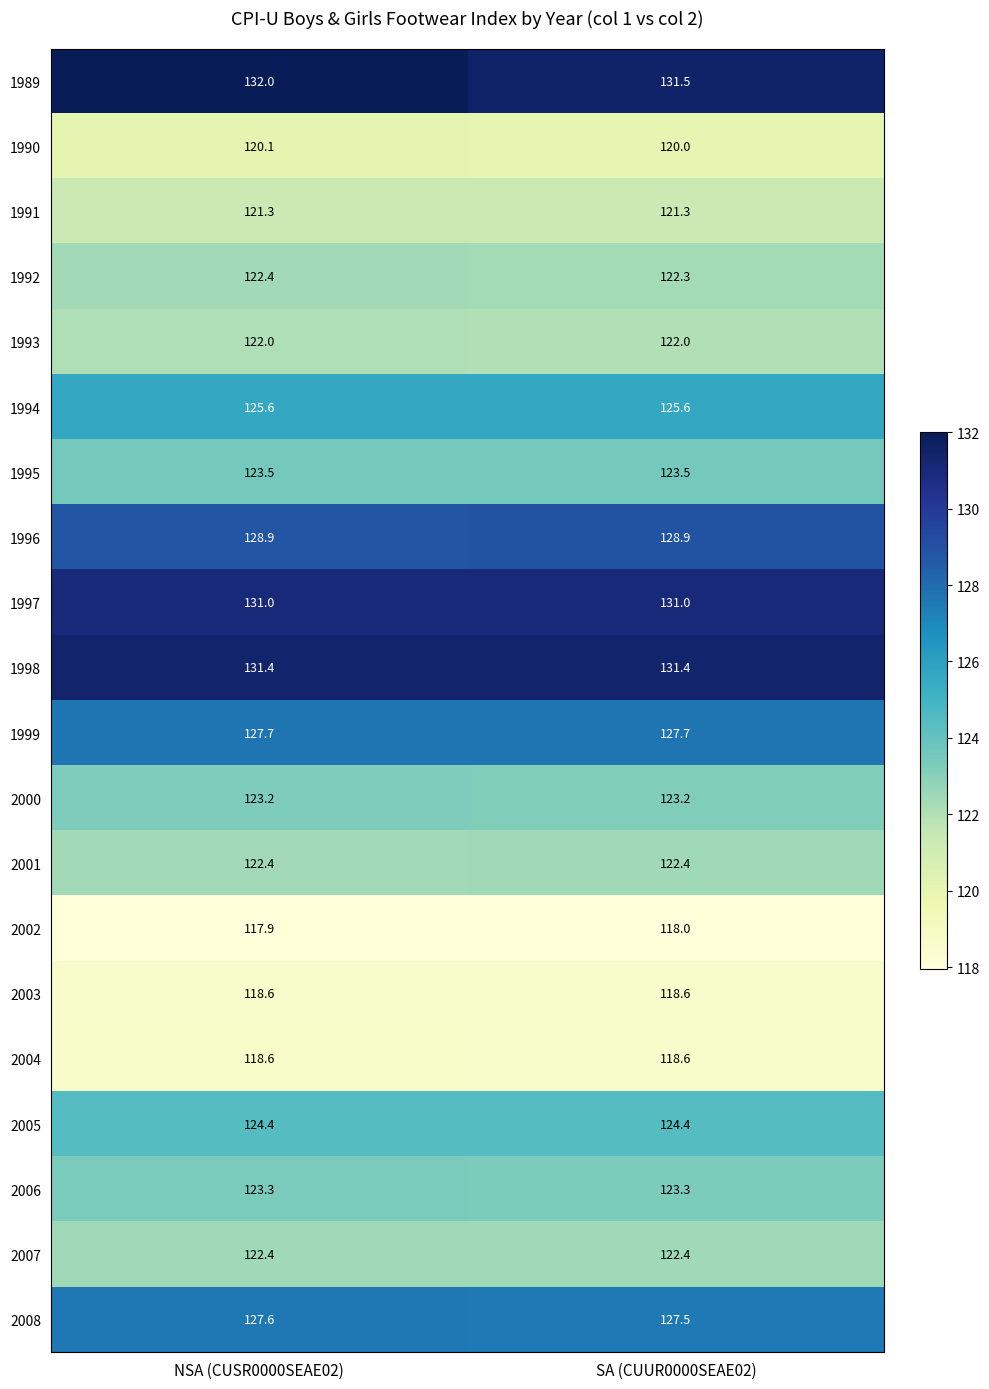

What is the approximate value of 1997 at NSA (CUSR0000SEAE02)?

131.0